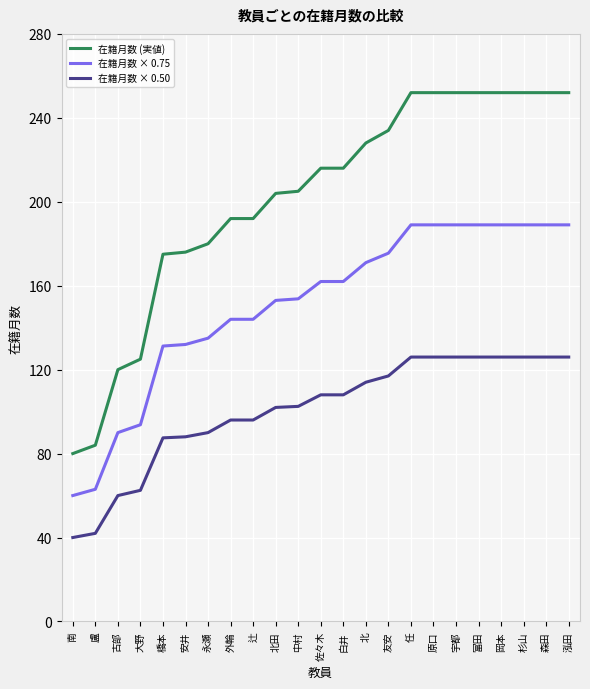

The value of 在籍月数 × 0.50 at 任 is 203.2. True or false?

False